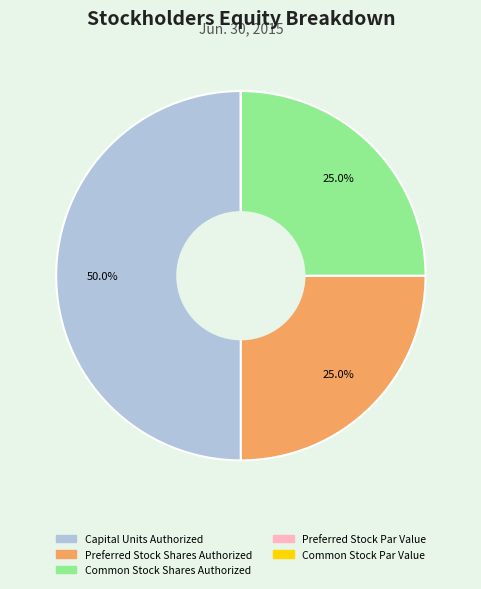

To the nearest percent, what portion does Capital Units Authorized represent?

50%